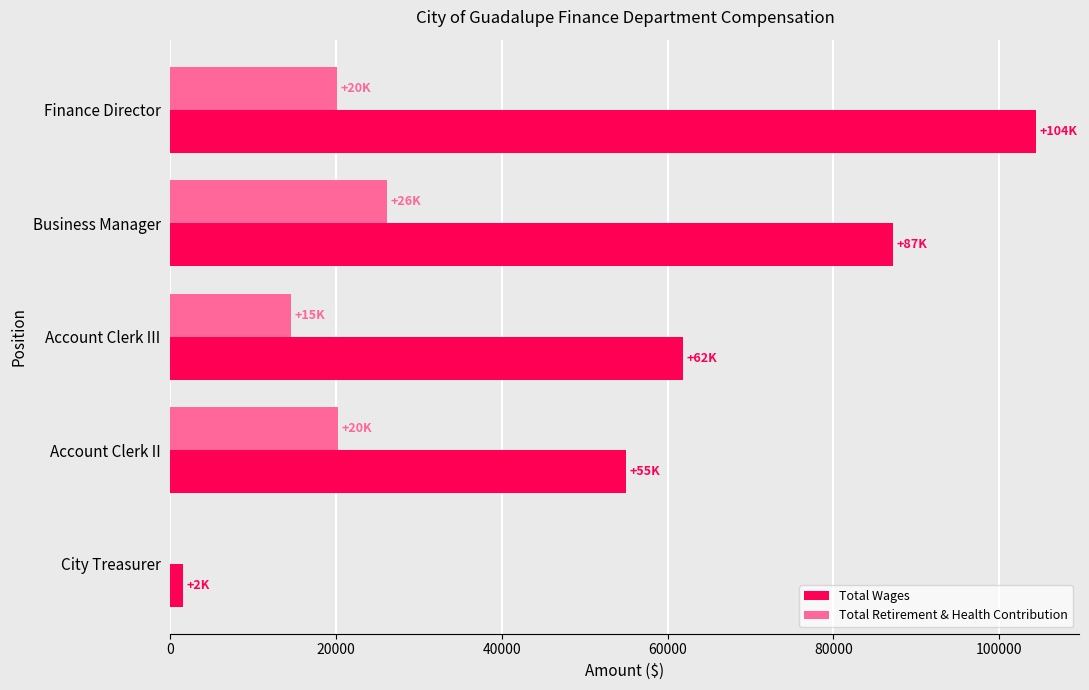

What is the sum of all Total Wages values?

310010